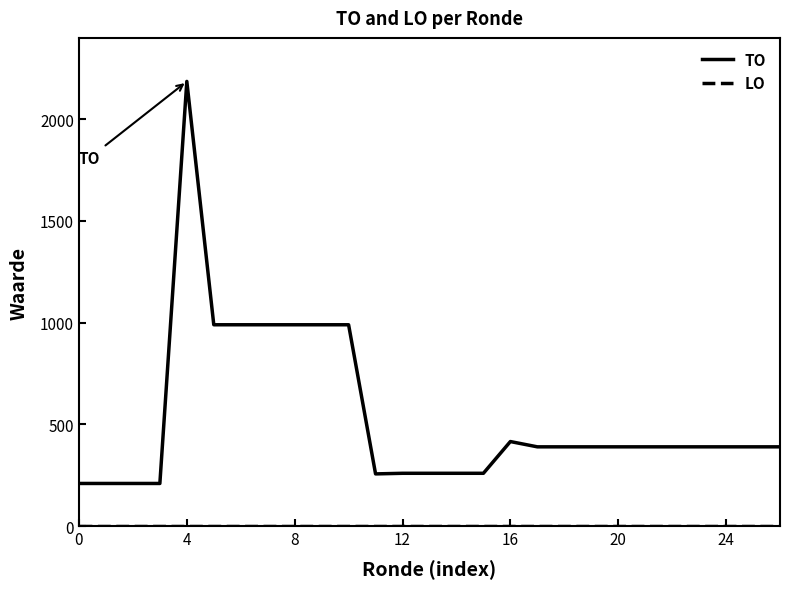

What is the difference between the maximum and minimum values in the TO series?

1976